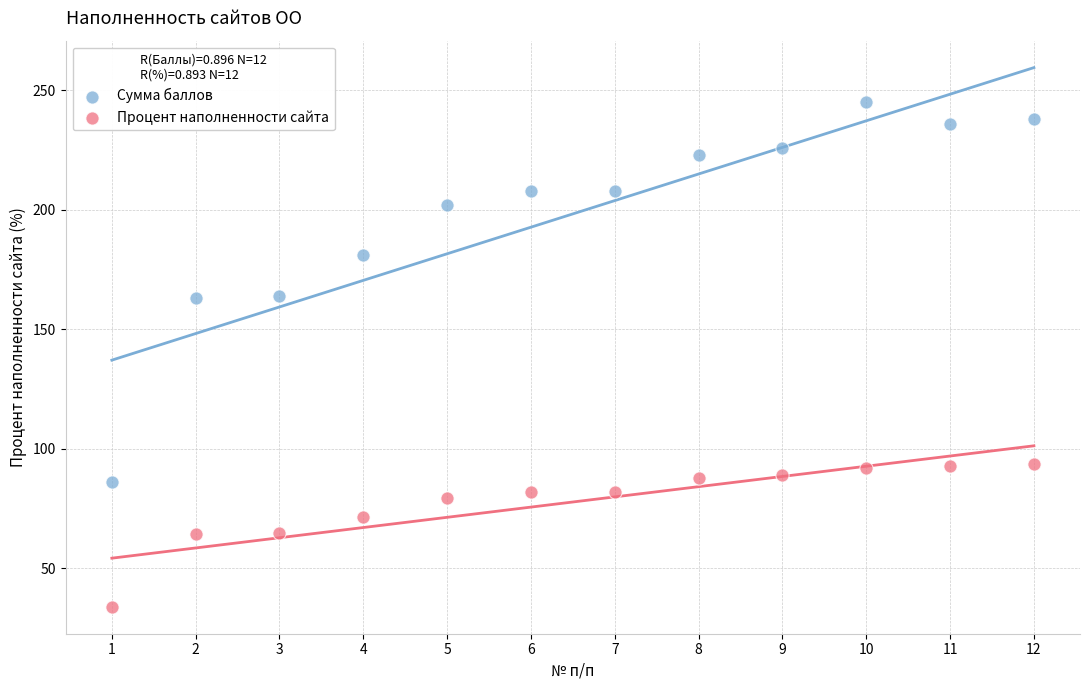

Which series contains the highest Y value?

Сумма баллов